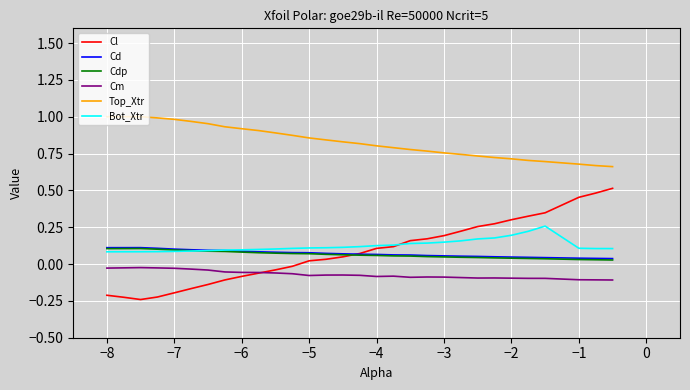

True or false: Cm and Cd cross at least once.

False